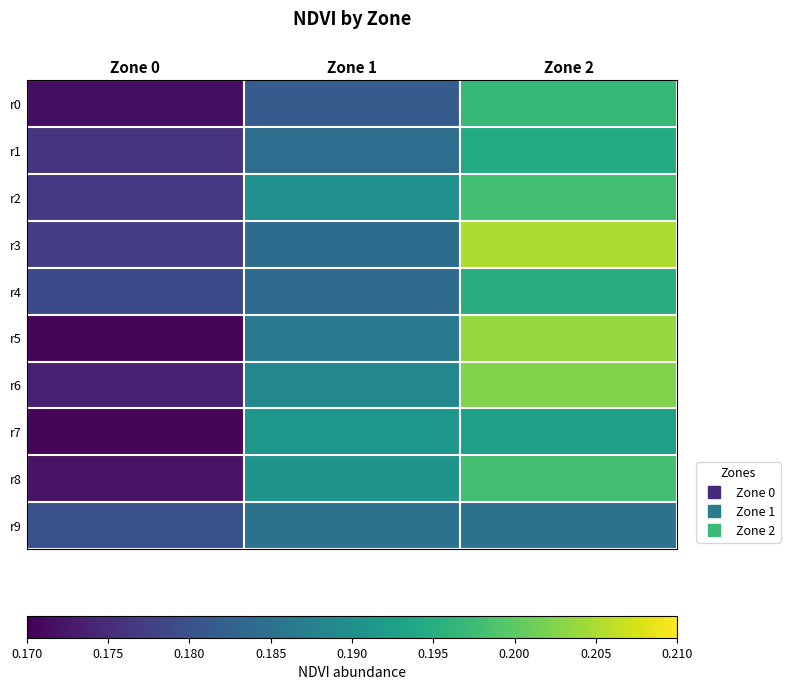

Which has a higher value, Zone 2 or Zone 0?

Zone 2